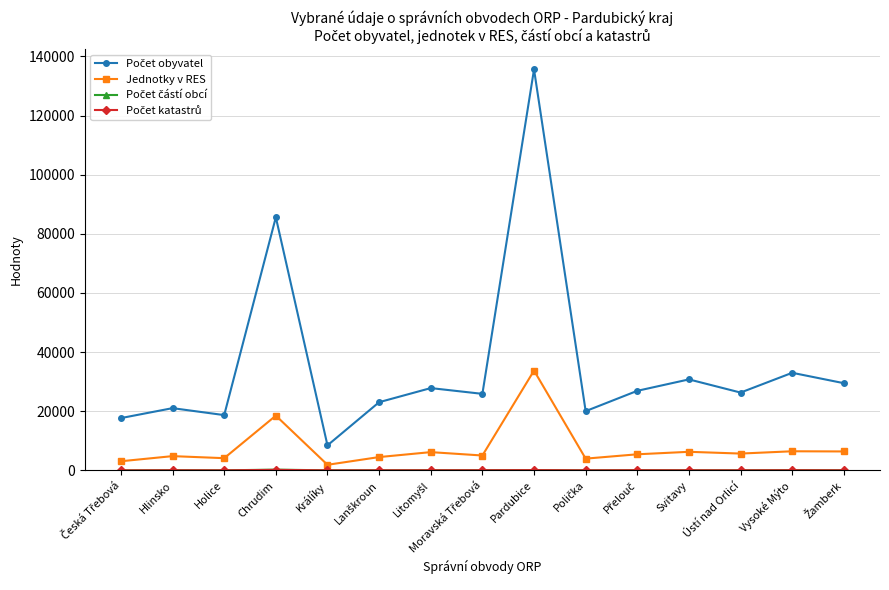

At which category is the sum across all series the highest?

Pardubice